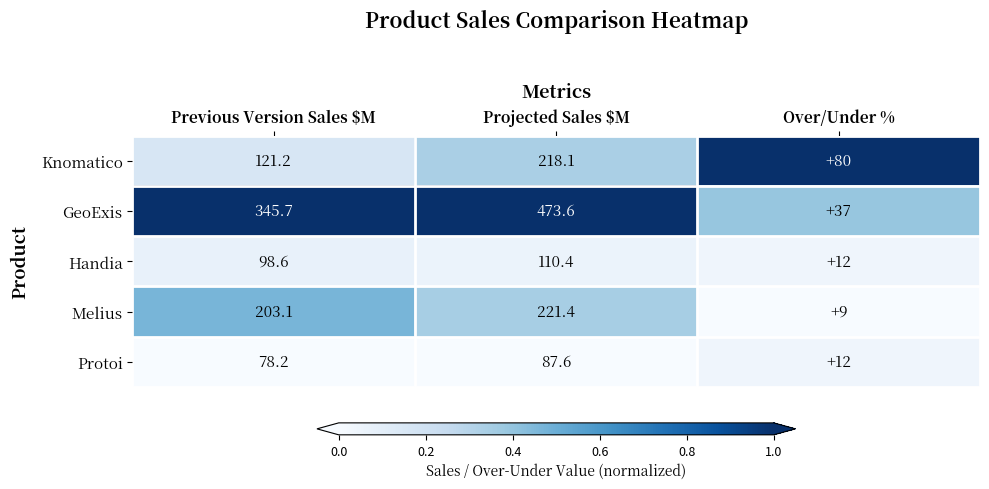

Rank the series by their maximum value, from lowest to highest.

Protoi, Handia, Knomatico, Melius, GeoExis